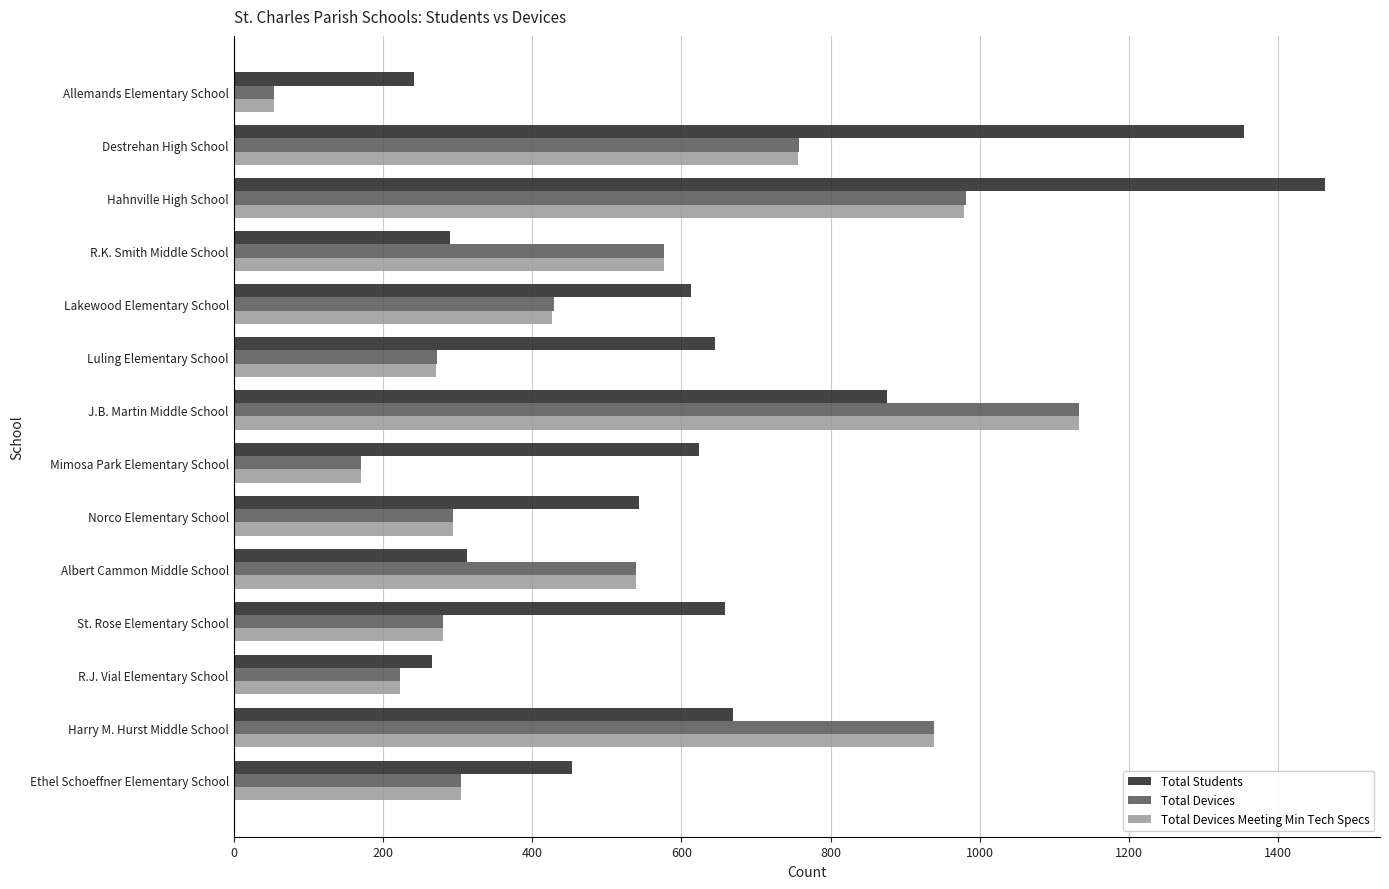

Where is Total Devices Meeting Min Tech Specs nearest to the value 593?

R.K. Smith Middle School